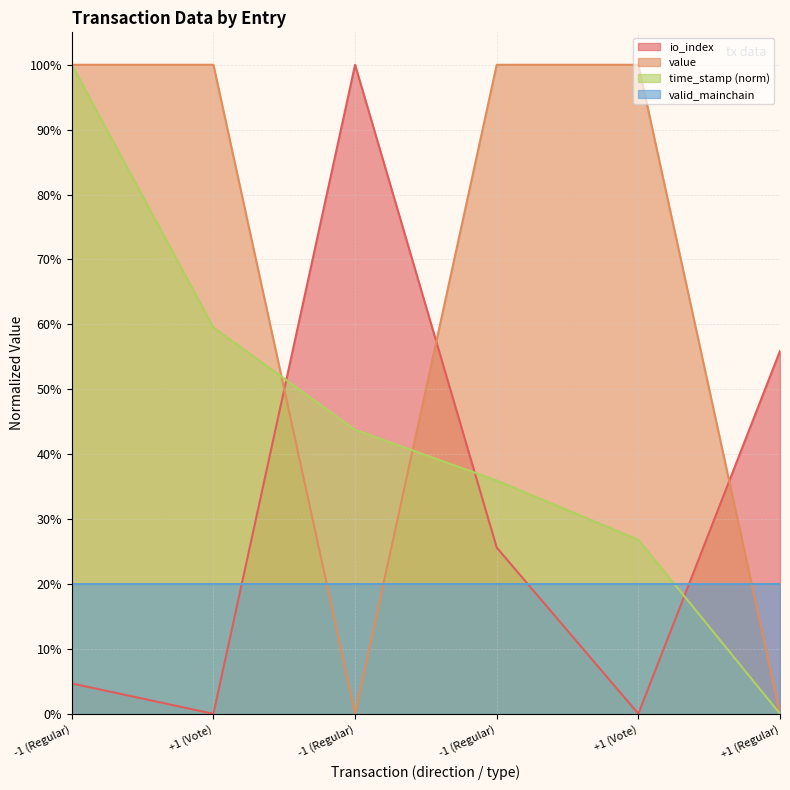

Is it true that value equals 35.9 at -1 (Regular)?

False